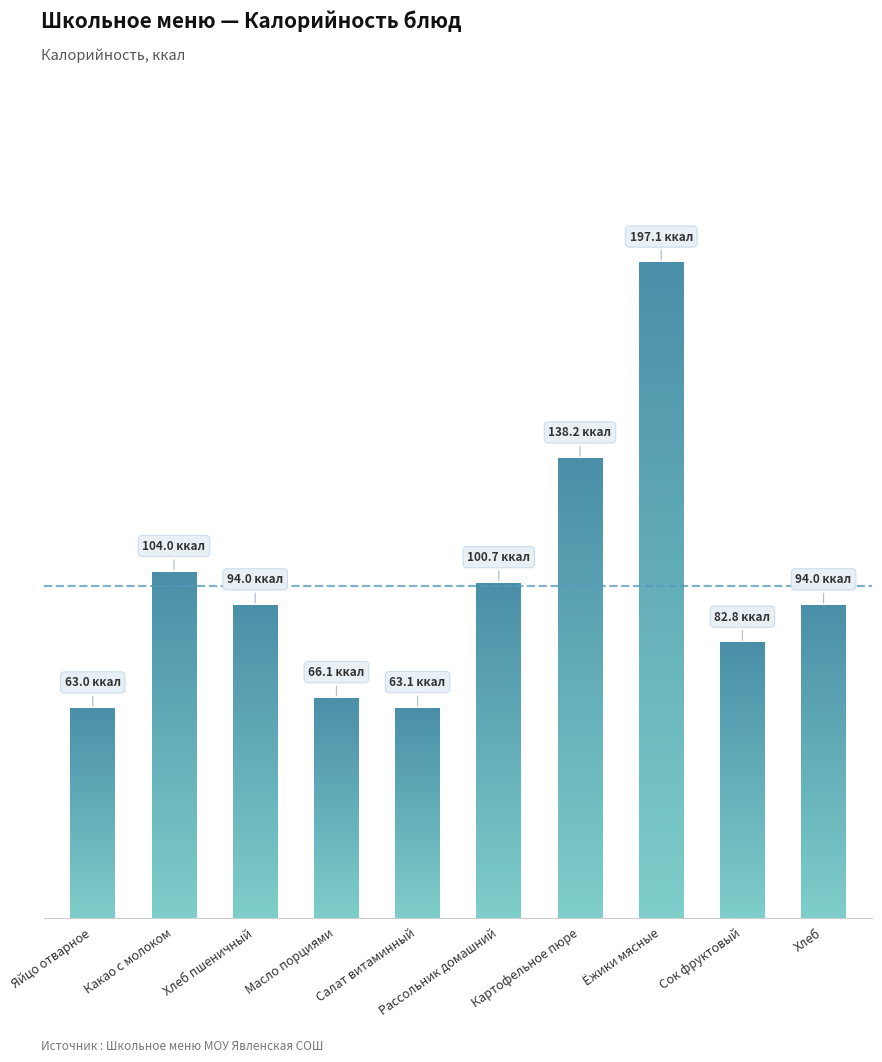

The value at Сок фруктовый is 134.2. True or false?

False